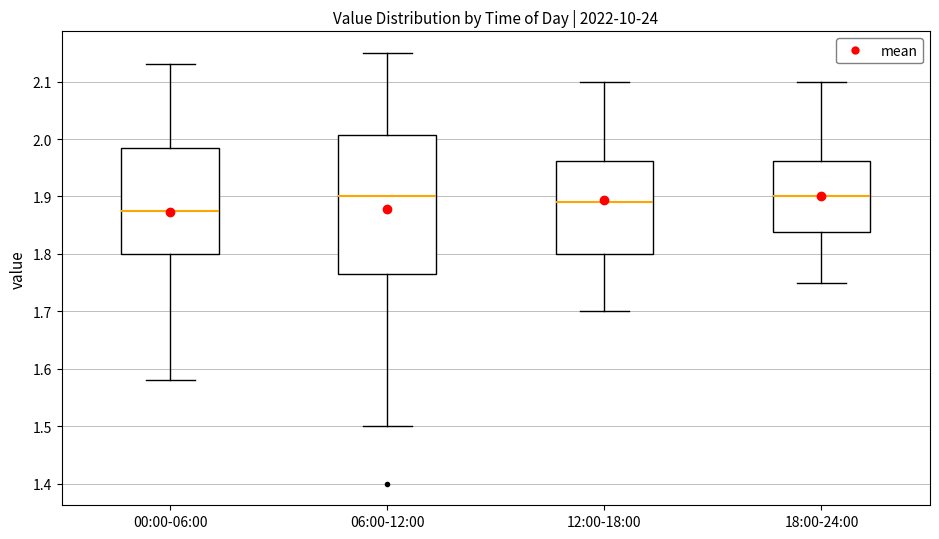

Reading left to right, transcribe this box plot: for each box, give where its median line is, the range the box spans, and where its two whiskers end, as read against the y-axis. The values are not printed on the chart, so give them approximately, as read against the axis.

00:00-06:00: median 1.88, box 1.80 to 1.99, whiskers 1.58 to 2.13
06:00-12:00: median 1.90, box 1.77 to 2.01, whiskers 1.50 to 2.15
12:00-18:00: median 1.89, box 1.80 to 1.96, whiskers 1.70 to 2.10
18:00-24:00: median 1.90, box 1.84 to 1.96, whiskers 1.75 to 2.10